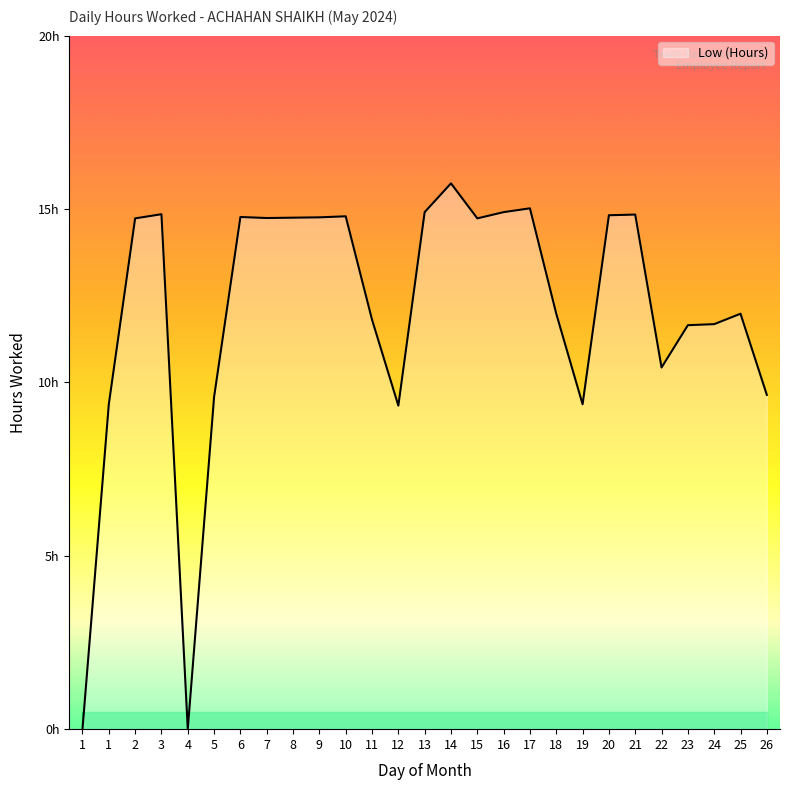

Does the chart display data point markers on the line(s)?

No